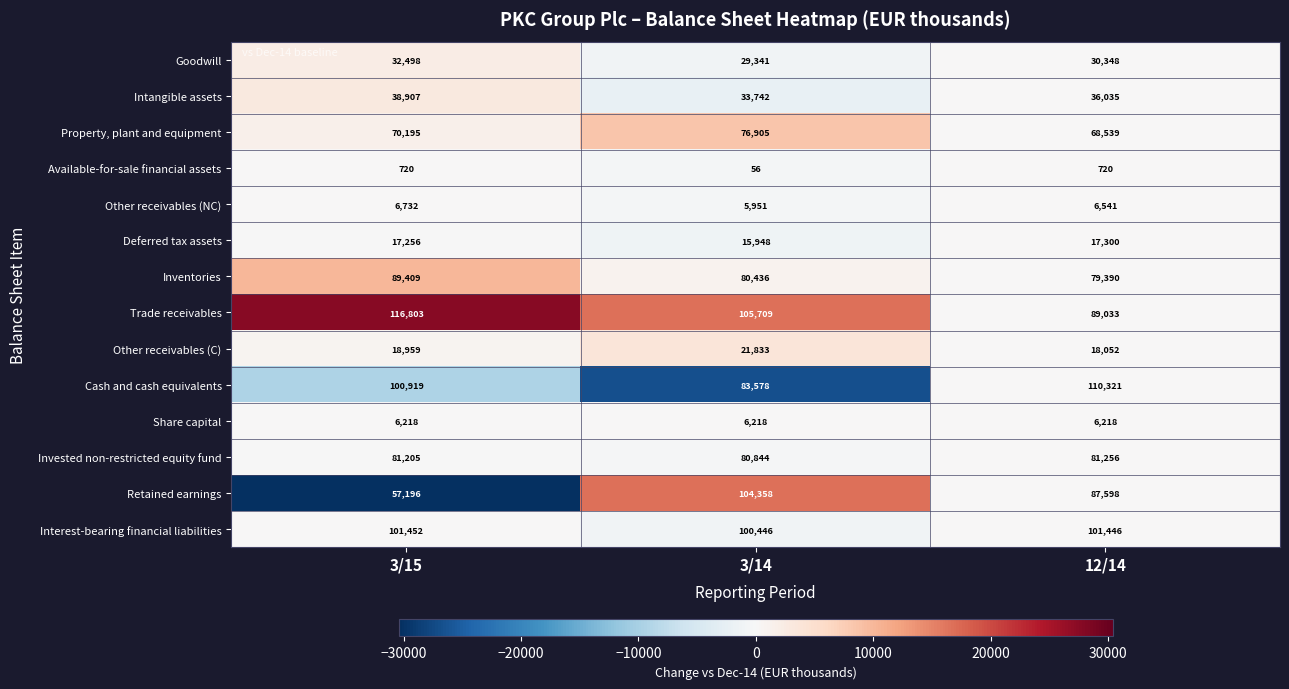

The Interest-bearing financial liabilities series shows 101446 at 12/14. True or false?

True